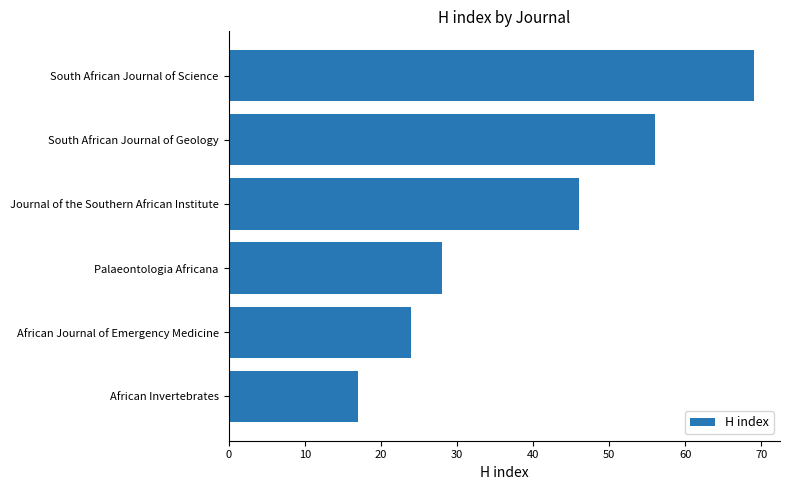

List the labels in order of value, smallest first.

African Invertebrates, African Journal of Emergency Medicine, Palaeontologia Africana, Journal of the Southern African Institute, South African Journal of Geology, South African Journal of Science